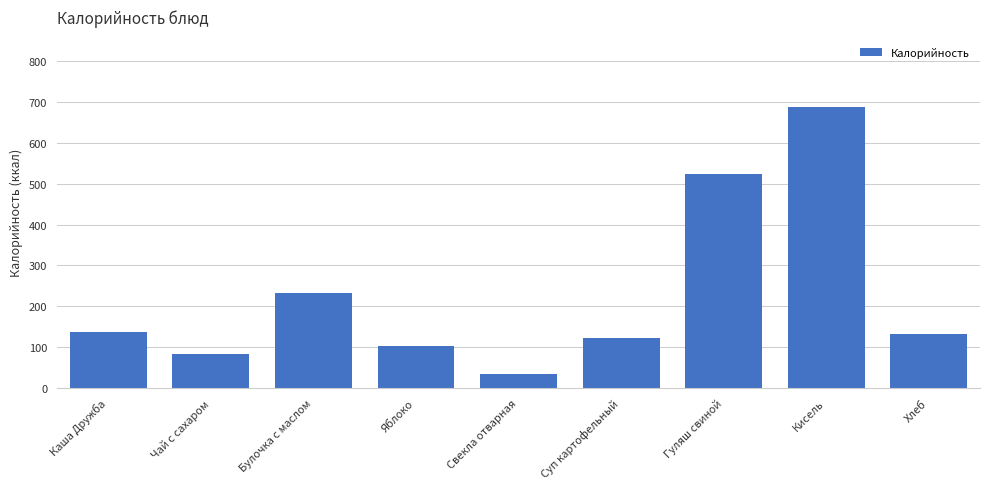

Reading right to left, extract all data points from this chart.

Хлеб=132.5	Кисель=688.6	Гуляш свиной=525.3	Суп картофельный=121.9	Свекла отварная=33.0	Яблоко=103.4	Булочка с маслом=232.0	Чай с сахаром=83.4	Каша Дружба=136.3